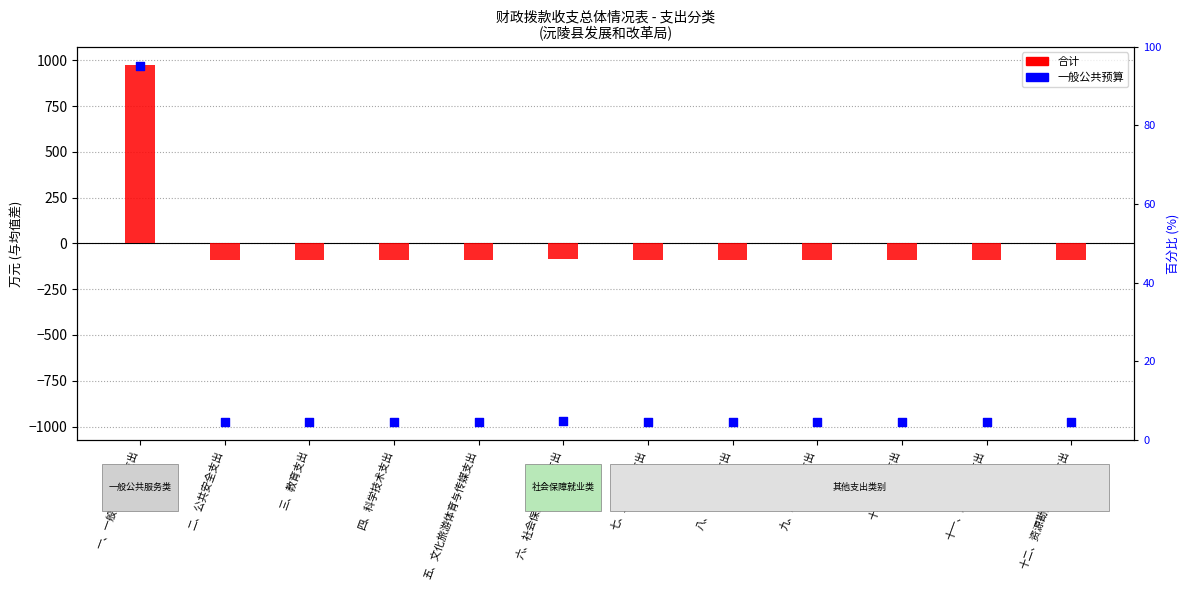

Which series has the largest total across all categories?

合计 (centered)